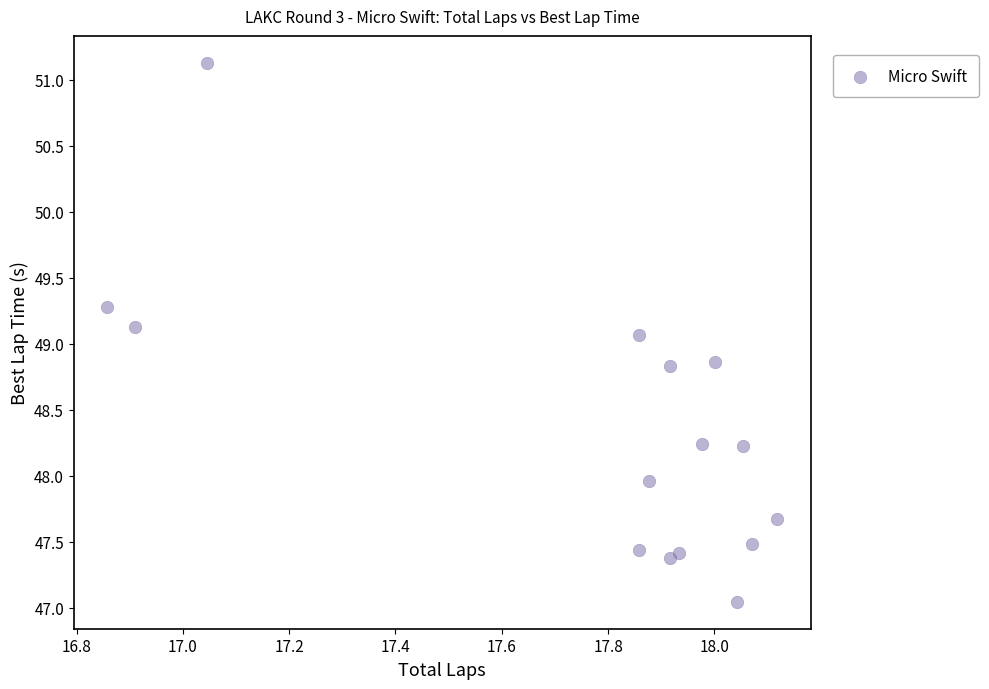

What is the range of X values (max minus min)?

1.3